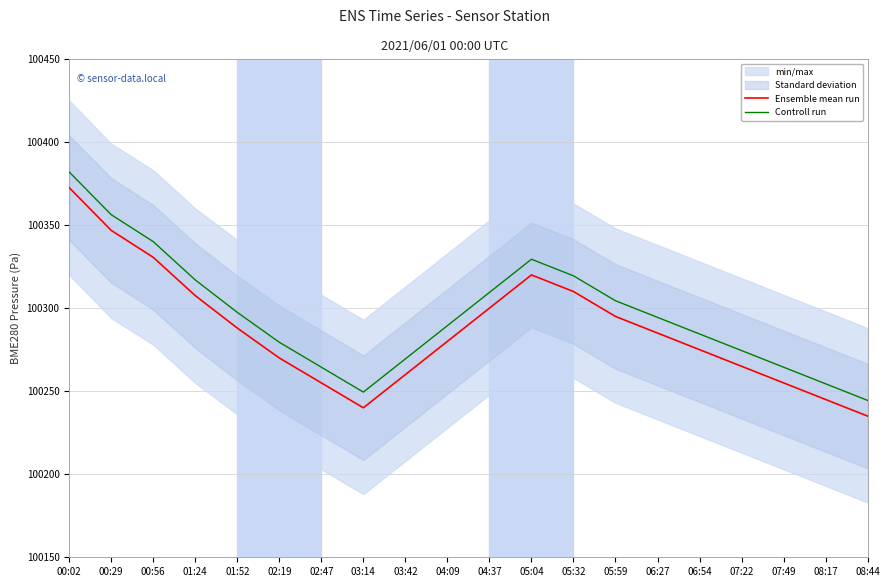

Reading left to right, transcribe all the data shown in this chart.

Ensemble mean run: 100372.5	100346.8	100330.6	100307.5	100288.0	100270.0	100255.0	100240.0	100260.0	100280.0	100300.0	100320.0	100310.0	100295.0	100285.0	100275.0	100265.0	100255.0	100245.0	100235.0
Controll run: 100382.0	100356.3	100340.0	100317.0	100297.4	100279.4	100264.4	100249.4	100269.4	100289.4	100309.4	100329.4	100319.4	100304.4	100294.4	100284.4	100274.4	100264.4	100254.4	100244.4